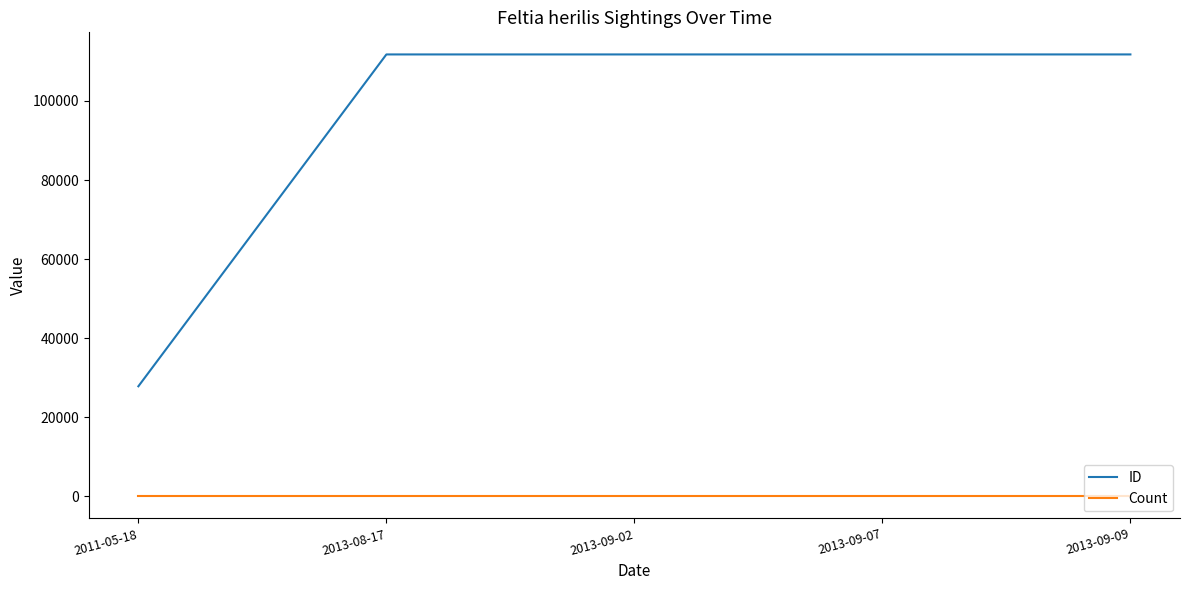

What is the difference between the ID values at 2013-09-07 and 2013-08-17?

2